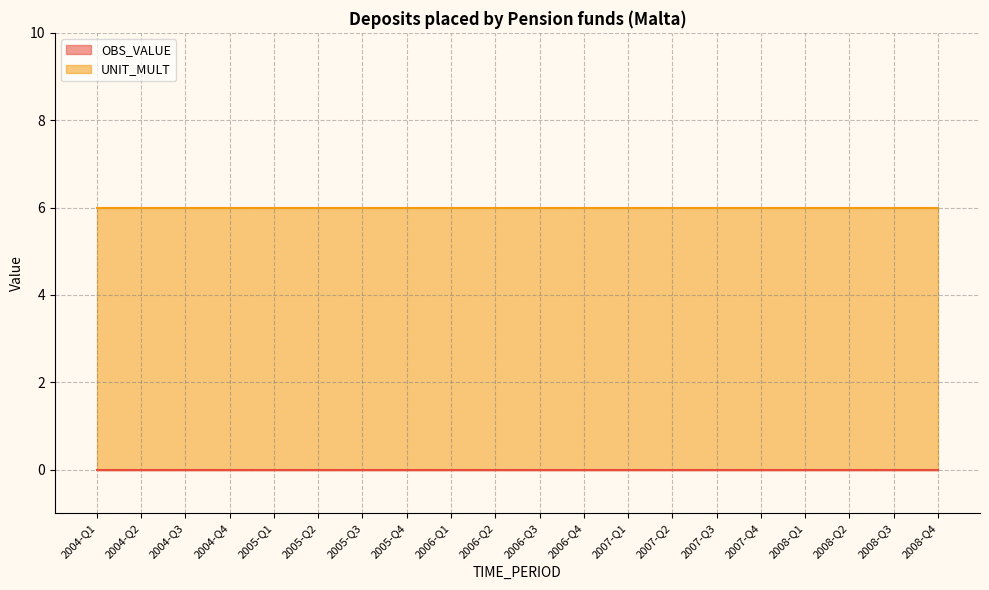

What is the label of the 12th point from the left?

2006-Q4